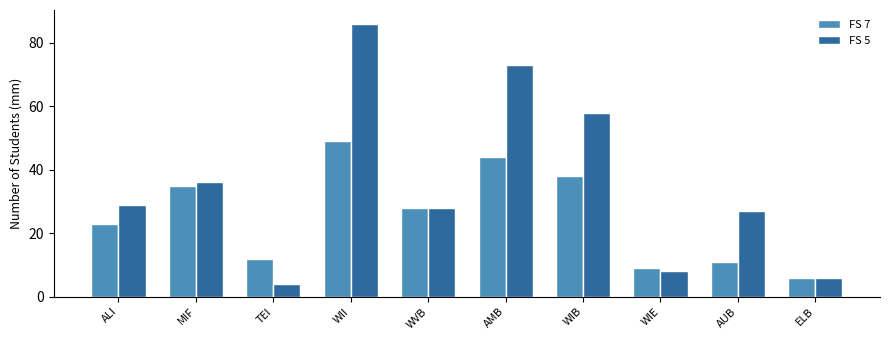

What is the sum of all FS 5 values?

355